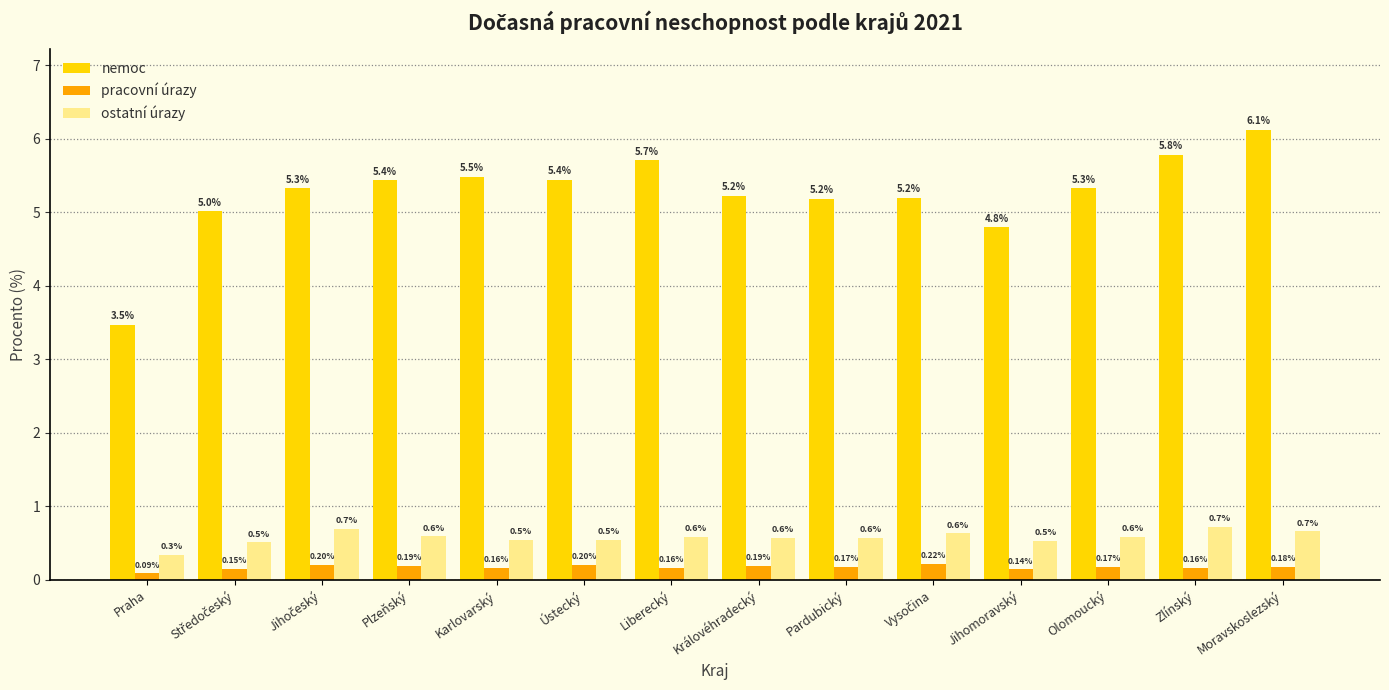

What is the total value across all series at Zlínský?

6.7